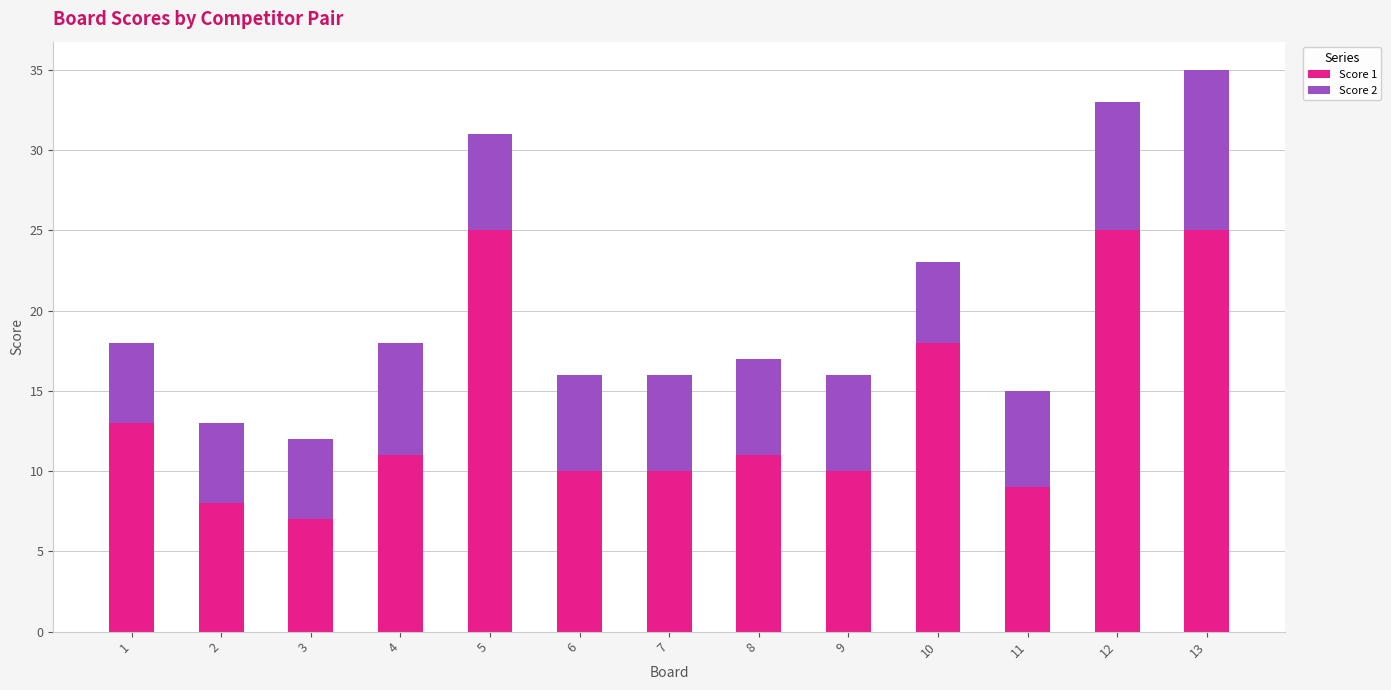

At which label does Score 1 first exceed 11?

1